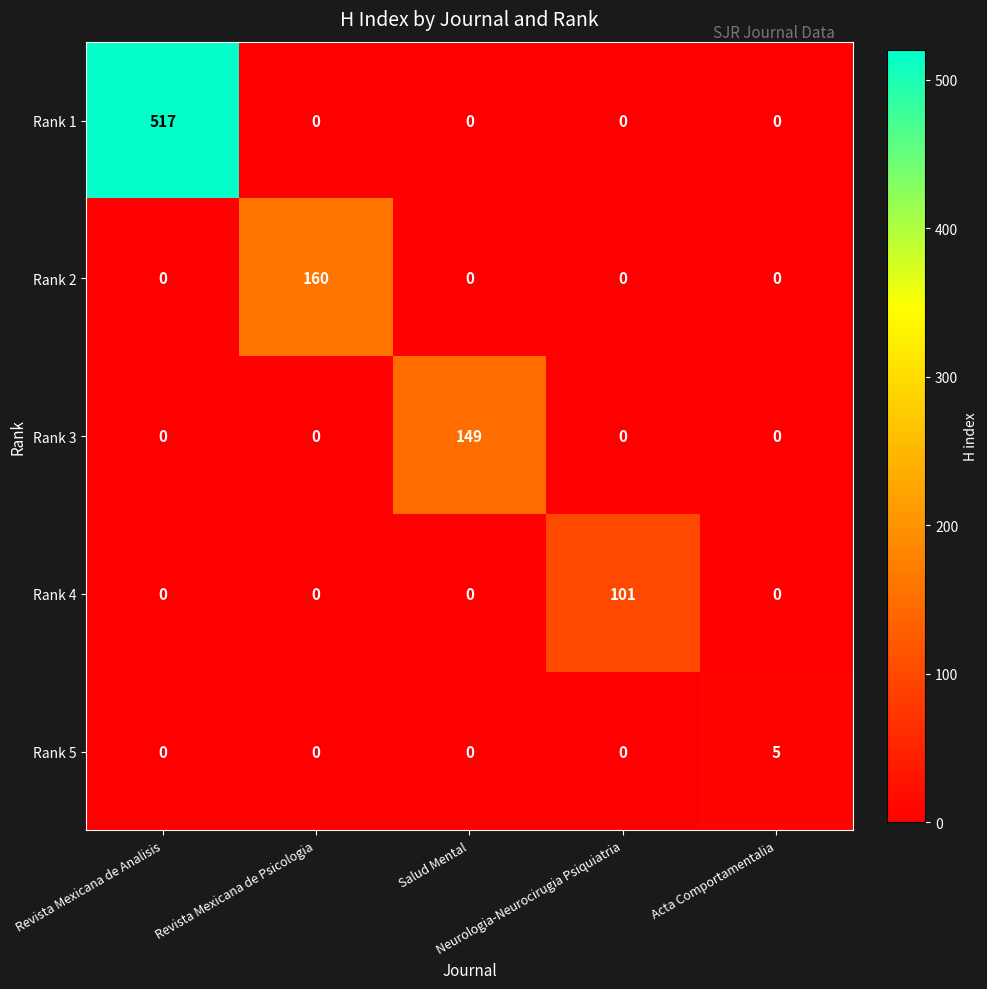

Rank the series by their maximum value, from highest to lowest.

Rank 1, Rank 2, Rank 3, Rank 4, Rank 5